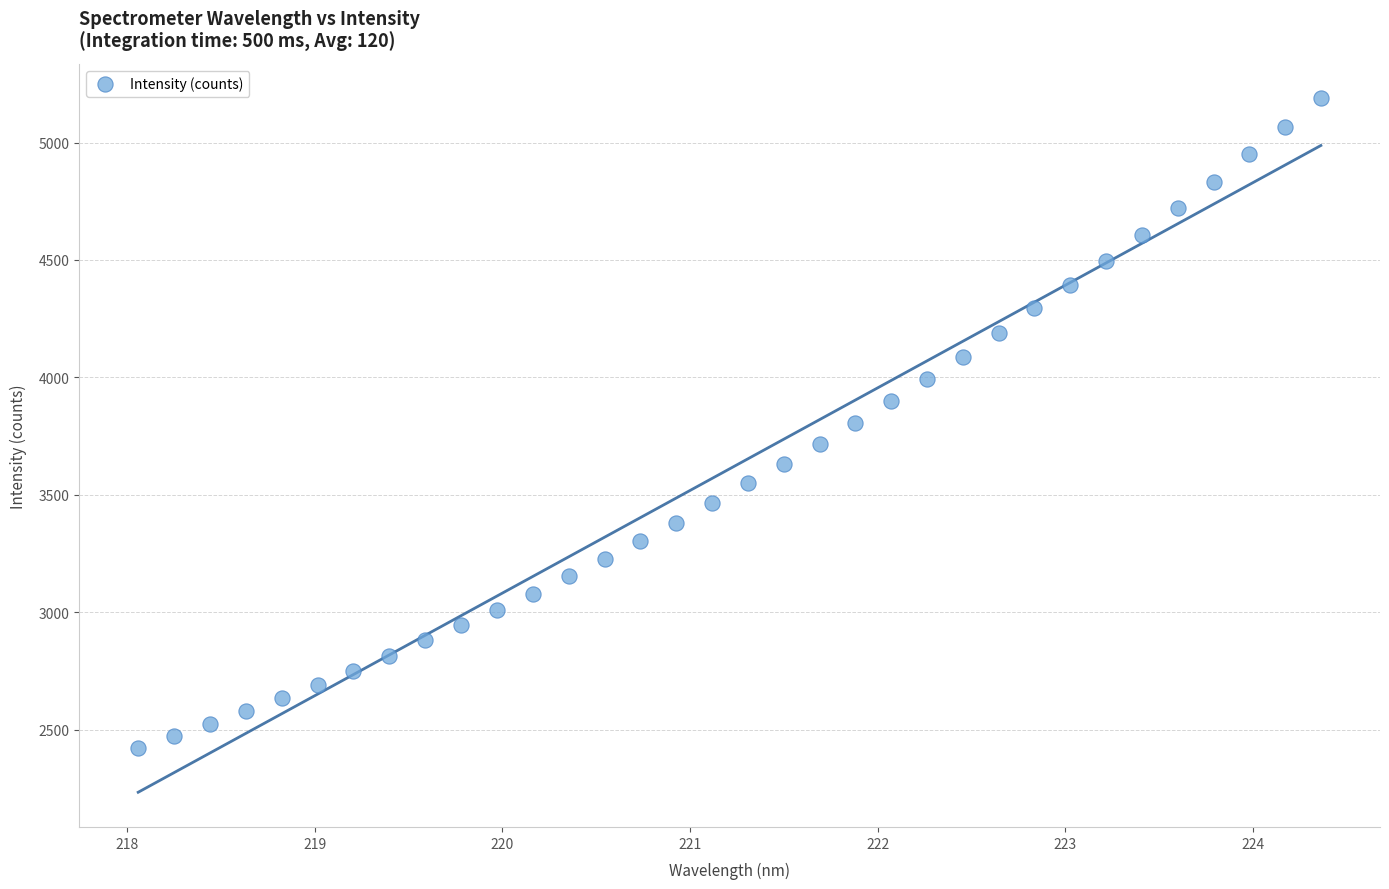

What is the range of Y values (max minus min)?

2766.2